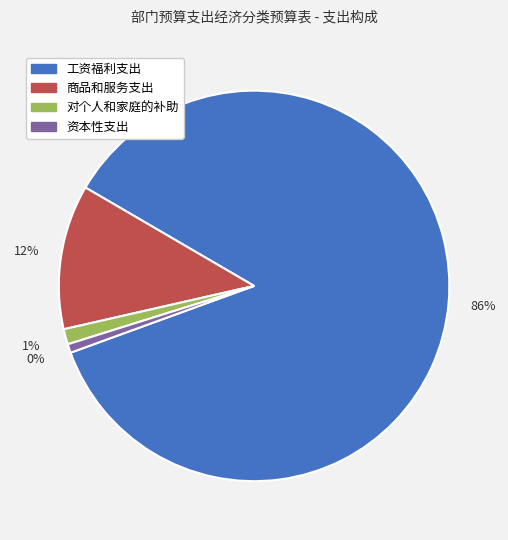

Does 对个人和家庭的补助 represent more than half of the total?

No